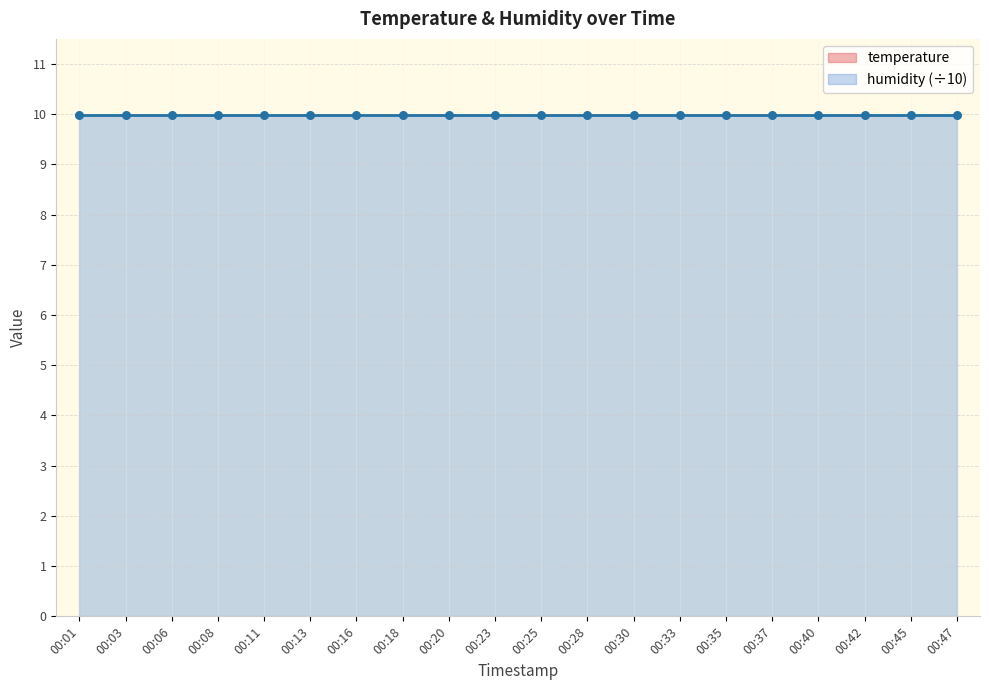

Approximately how many times larger is the value at 00:16 compared to 00:18?

1.0